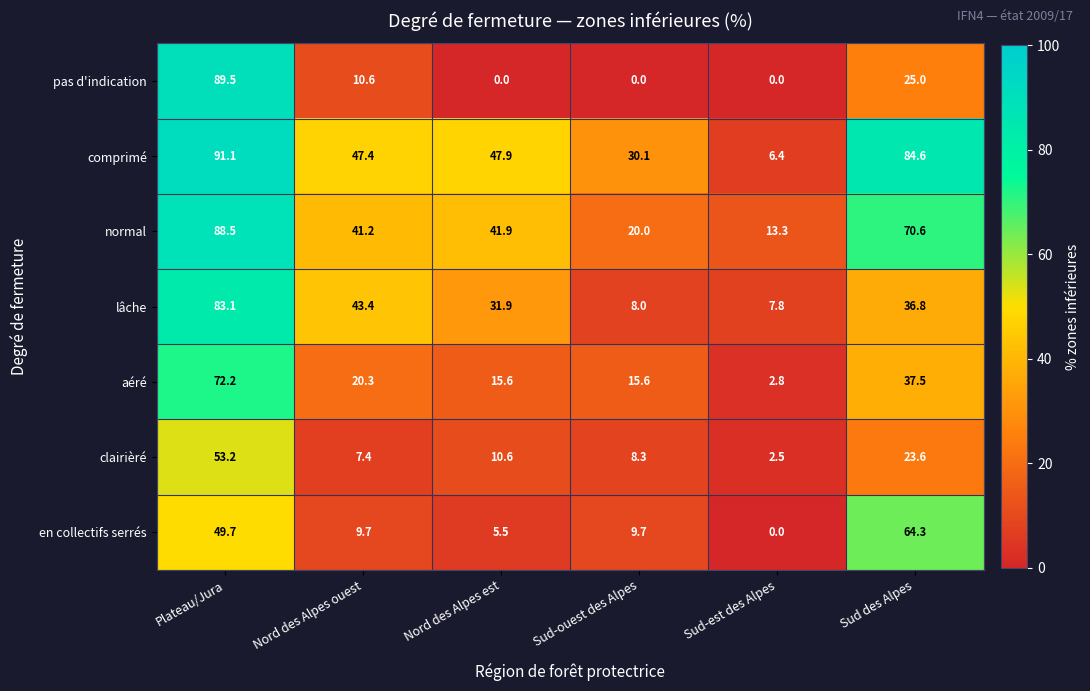

At Plateau/Jura, list the series in order from largest to smallest.

comprimé, pas d'indication, normal, lâche, aéré, clairièré, en collectifs serrés